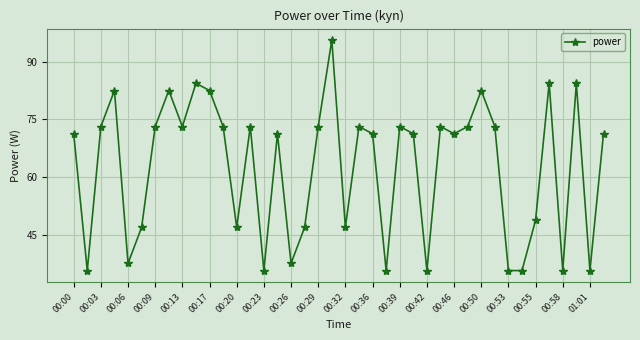

How many distinct data groups are displayed?

1